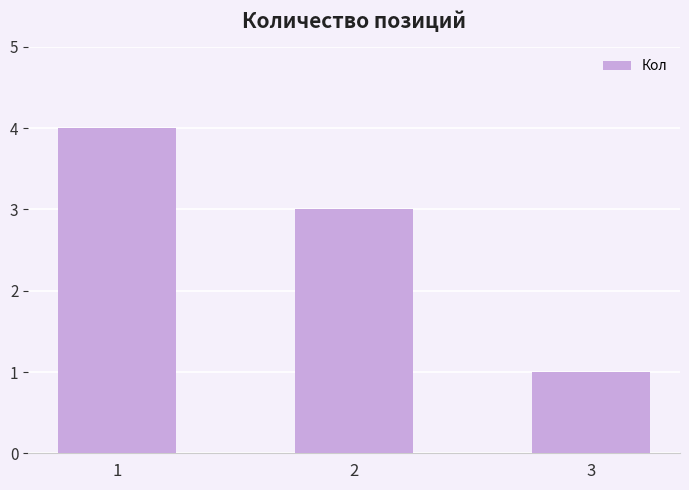

Reading left to right, list all the values displayed in this chart.

1=4	2=3	3=1